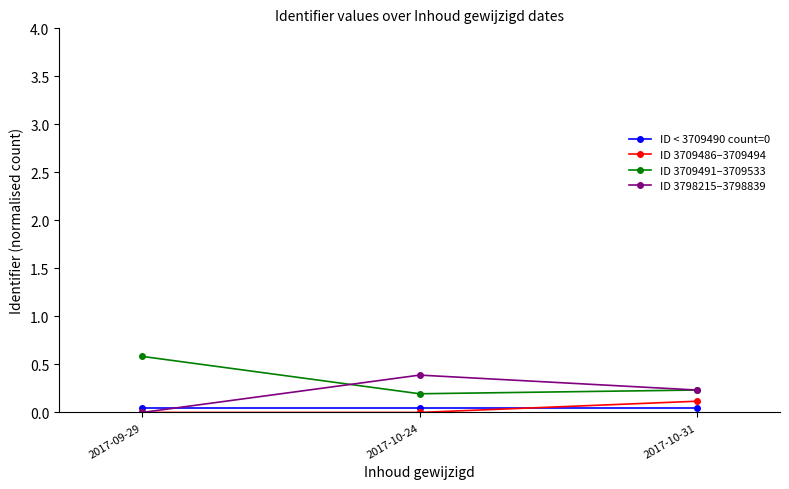

What is the difference between the maximum and minimum values in the ID 3709491–3709533 series?

0.4